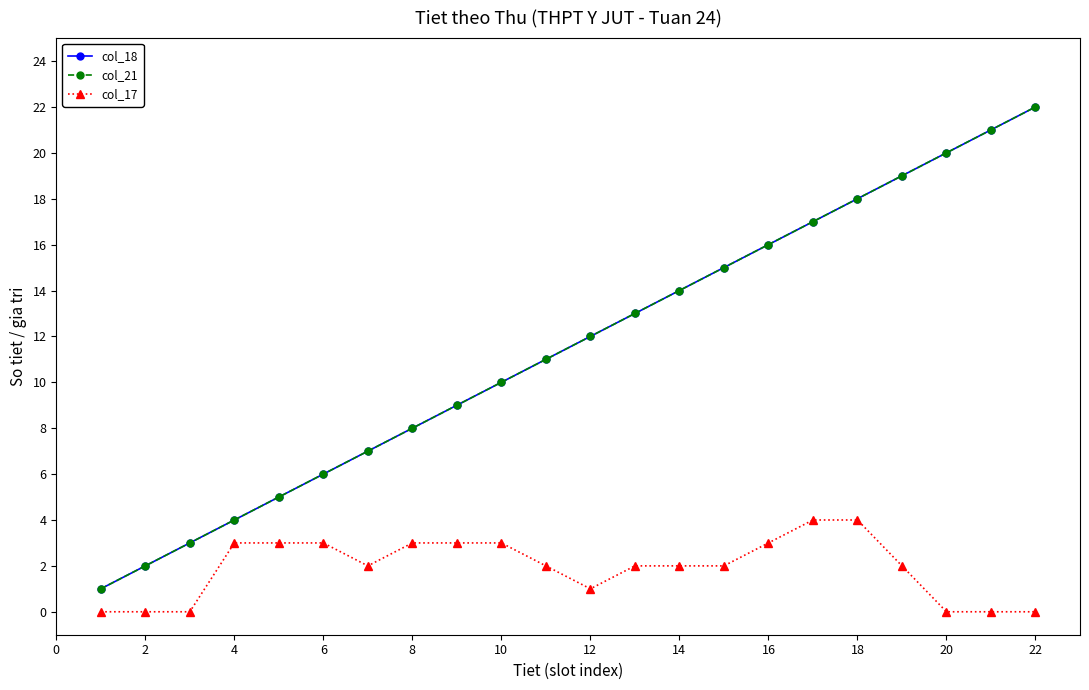

Does the chart have visible grid lines?

No